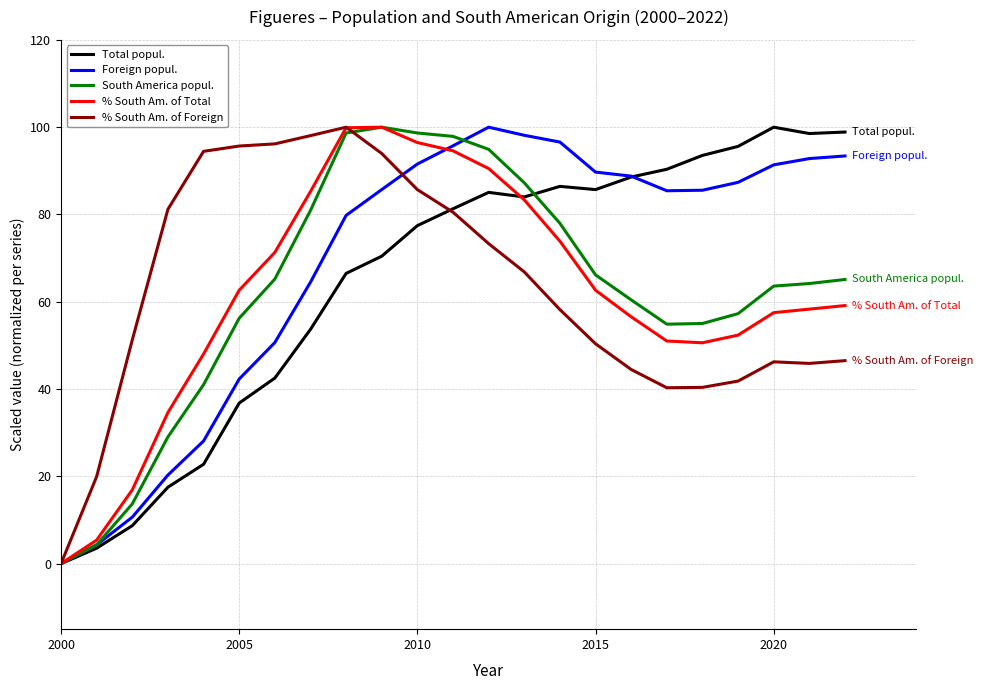

What is the maximum value for South America popul.?

100.0